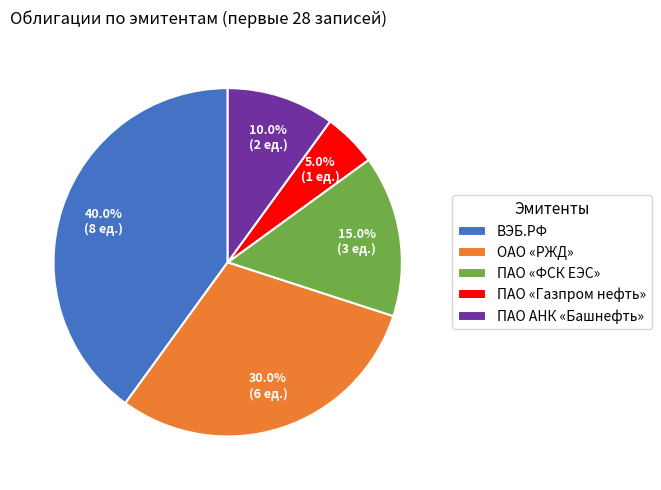

The ВЭБ.РФ slice represents 33% of the pie. True or false?

False